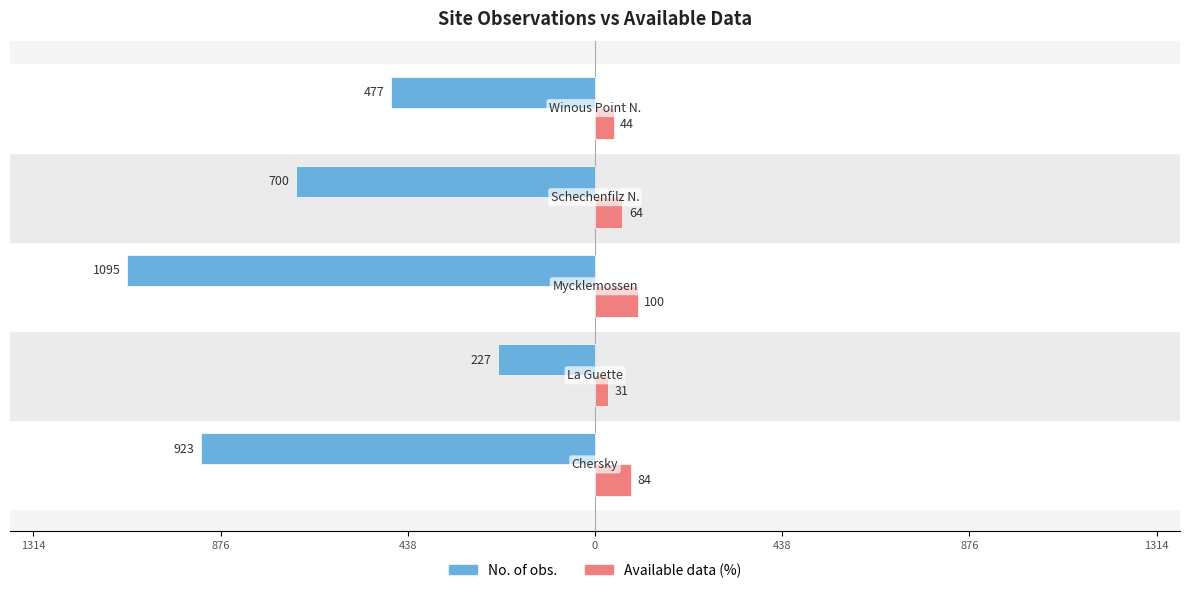

What are all the series names shown in the legend?

No. of obs., Available data (%)